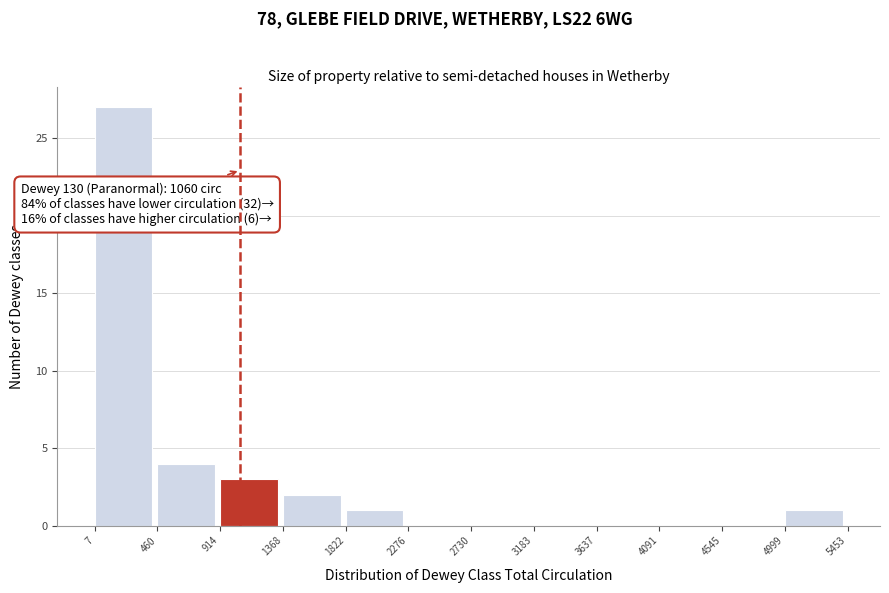

Which range on the x-axis has the tallest bar?

7 to 460